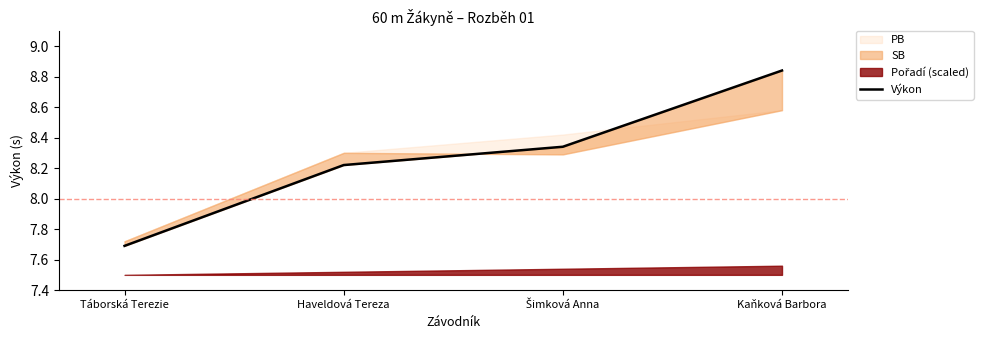

True or false: the data has more than 1 interior local peaks.

False